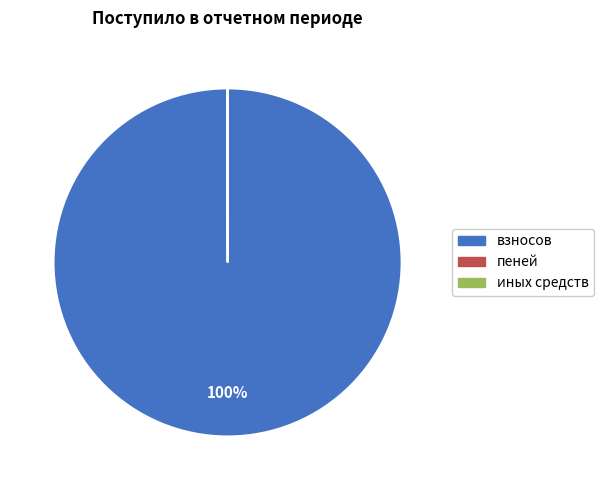

To the nearest percent, what is the difference between the largest and smallest slice percentages?

100%